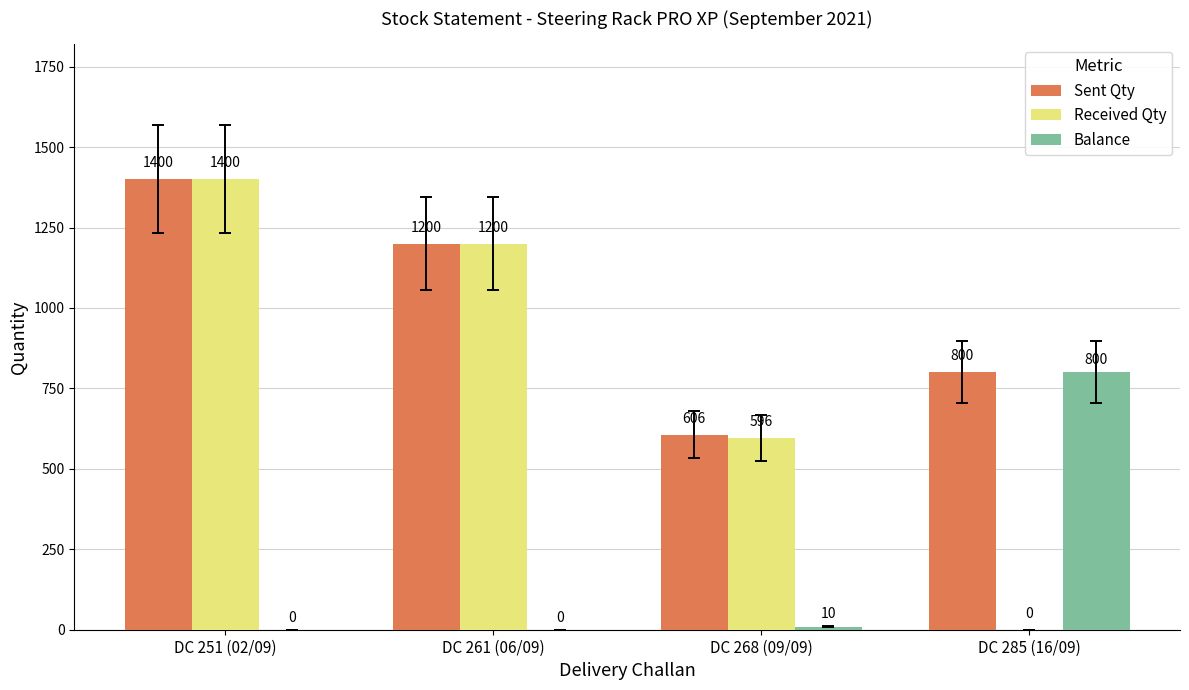

At which category is the sum across all series the highest?

DC 251 (02/09)